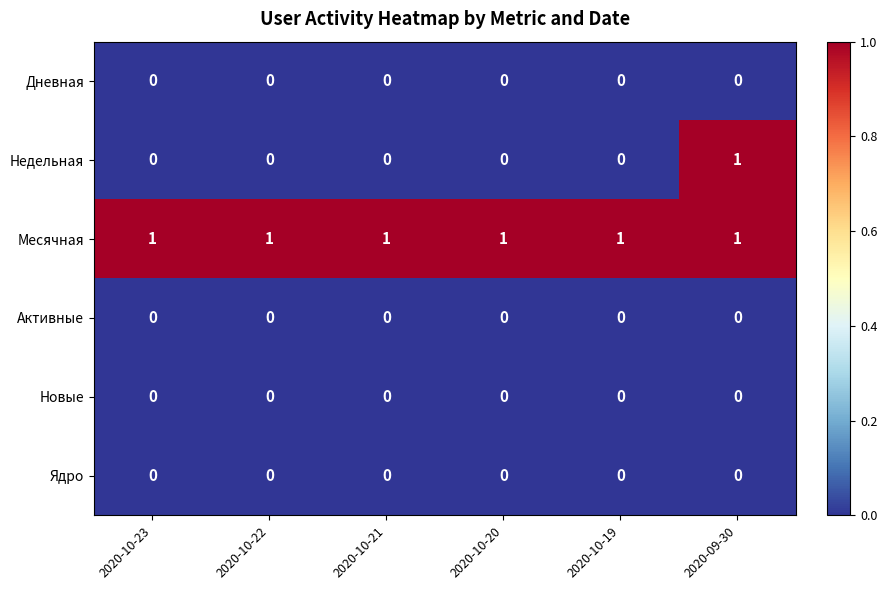

Is it true that Недельная equals 1 at 2020-10-19?

False